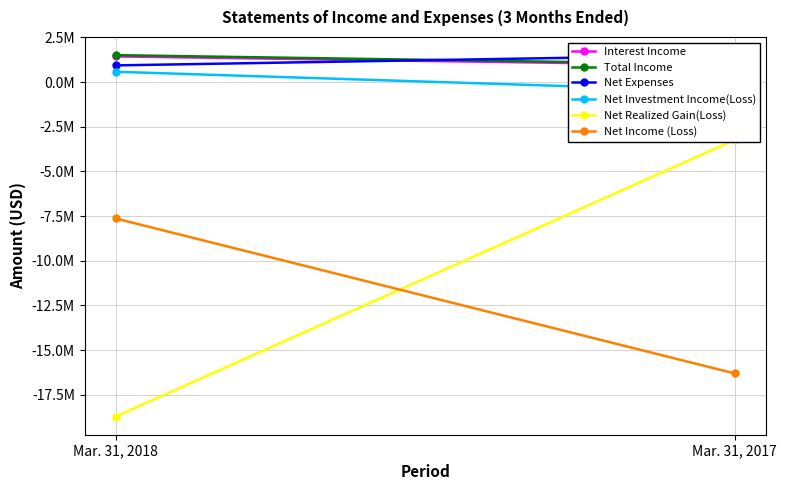

How many distinct data groups are displayed?

6